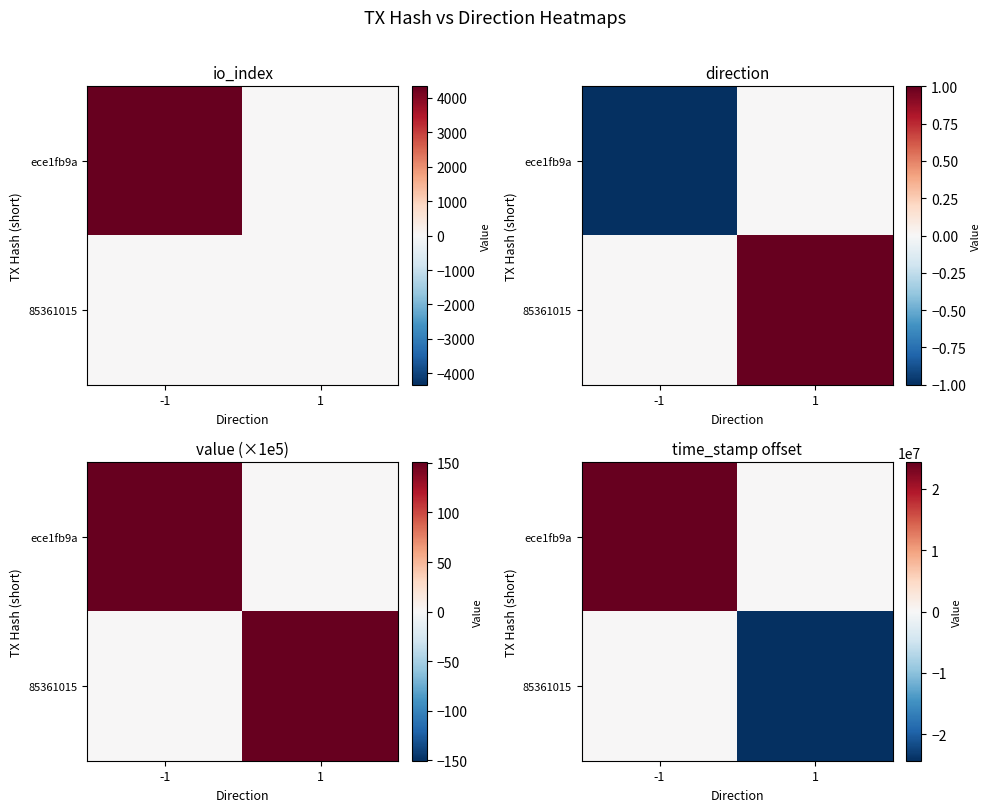

True or false: ece1fb9a has a value of 43368122.7 at -1.

False